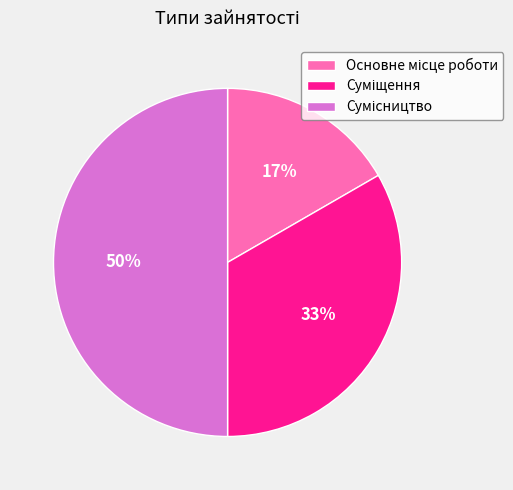

How many slices are in this pie chart?

3